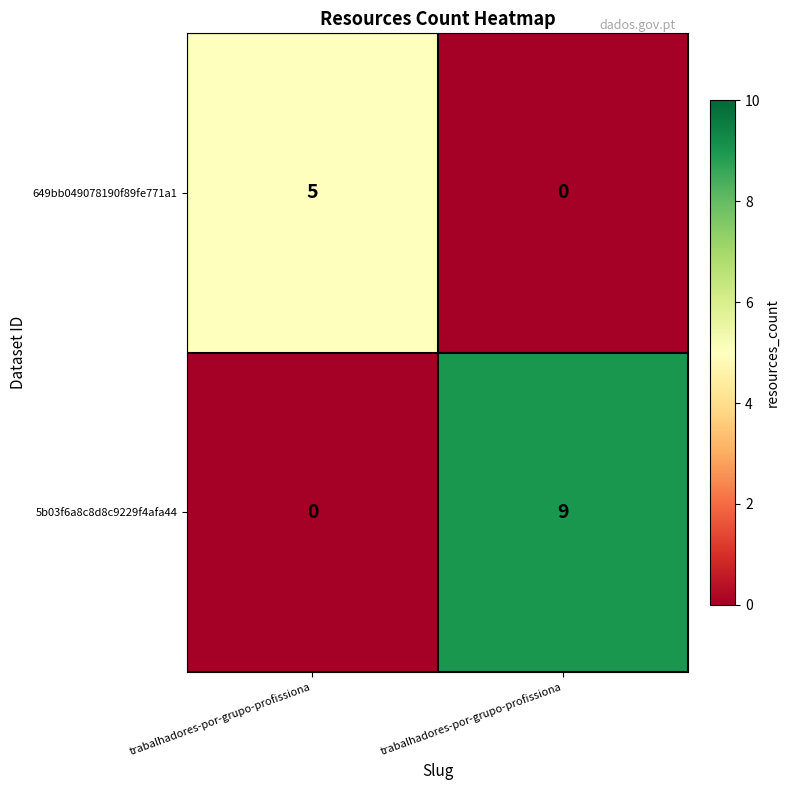

Reading right to left, extract all data points from this chart.

649bb049078190f89fe771a1: trabalhadores-por-grupo-profissiona=0	trabalhadores-por-grupo-profissiona=5
5b03f6a8c8d8c9229f4afa44: trabalhadores-por-grupo-profissiona=9	trabalhadores-por-grupo-profissiona=0